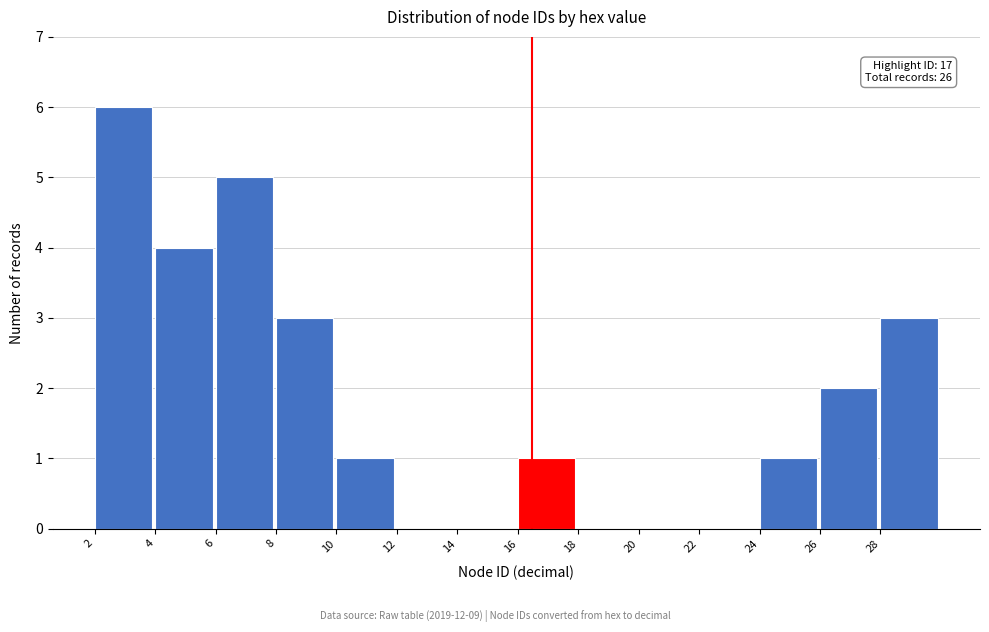

Reading right to left, extract all data points from this chart.

28=3	26=2	24=1	22=0	20=0	18=0	16=1	14=0	12=0	10=1	8=3	6=5	4=4	2=6